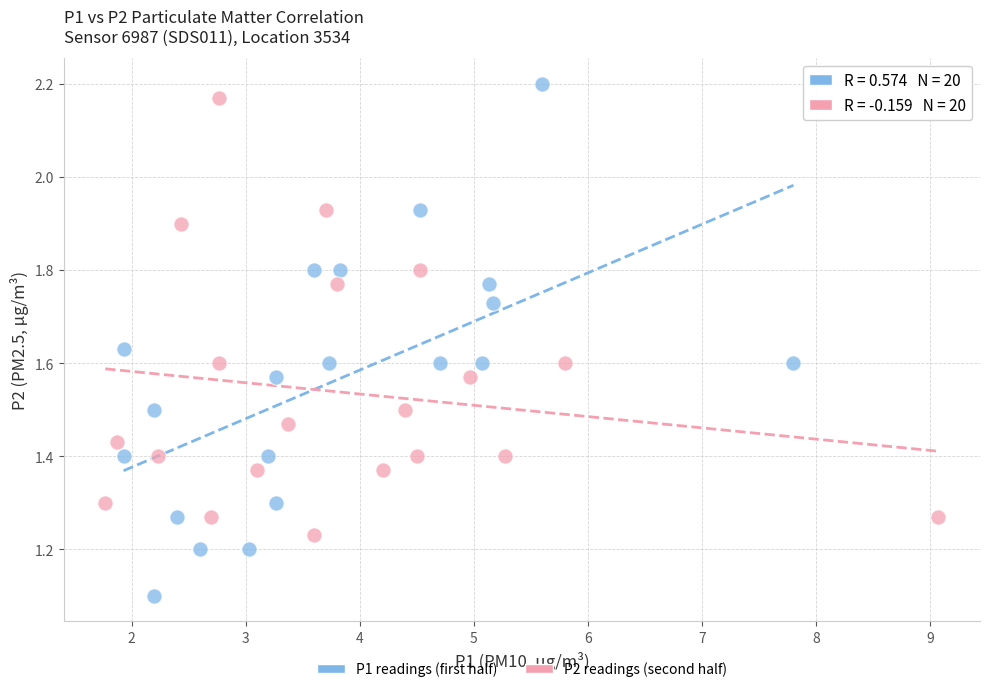

Which series contains the lowest Y value?

P1 readings (first half)